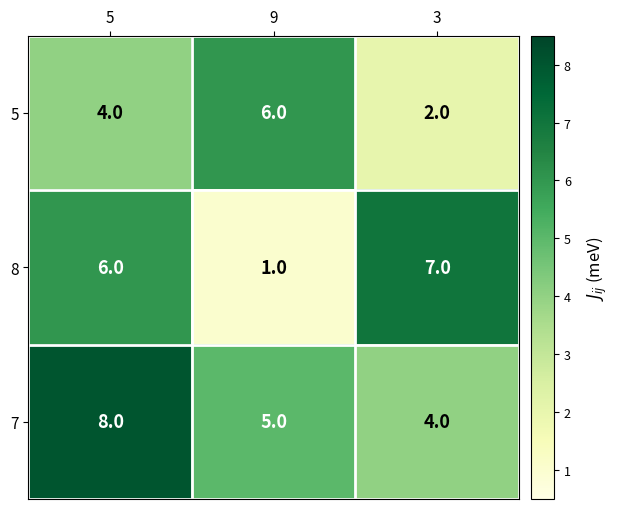

The 5 series shows 4 at 5. True or false?

True